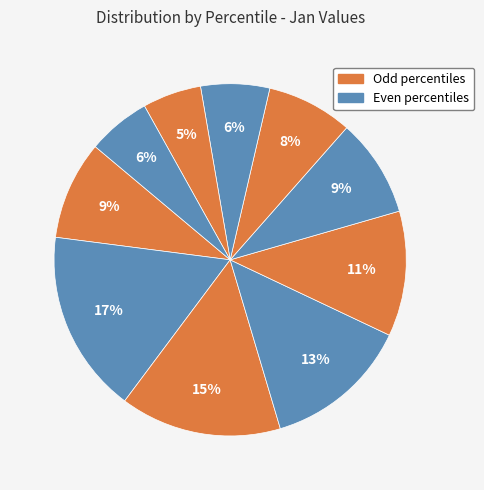

How many segments does this pie chart have?

10